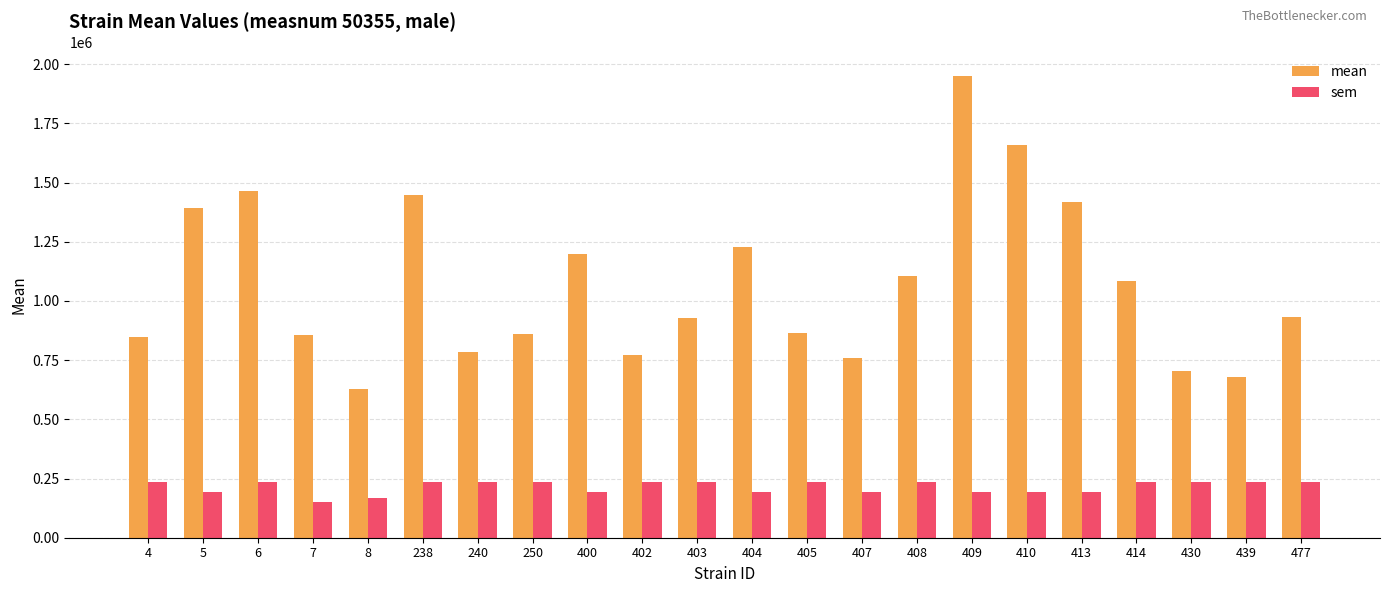

What is the greatest value displayed?

1951923.7